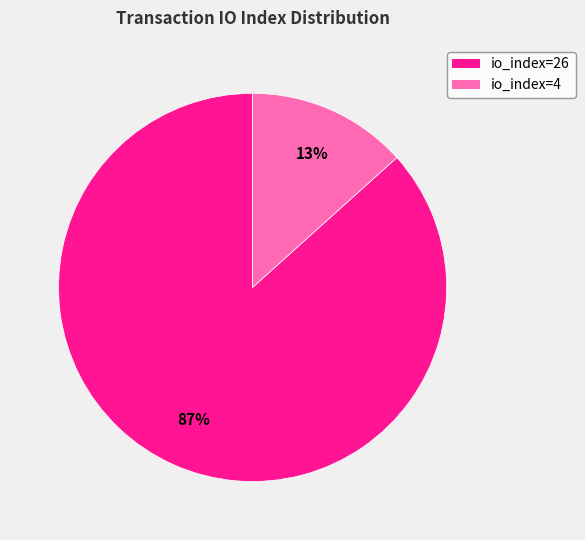

What percentage is the io_index=26 slice, to the nearest percent?

87%